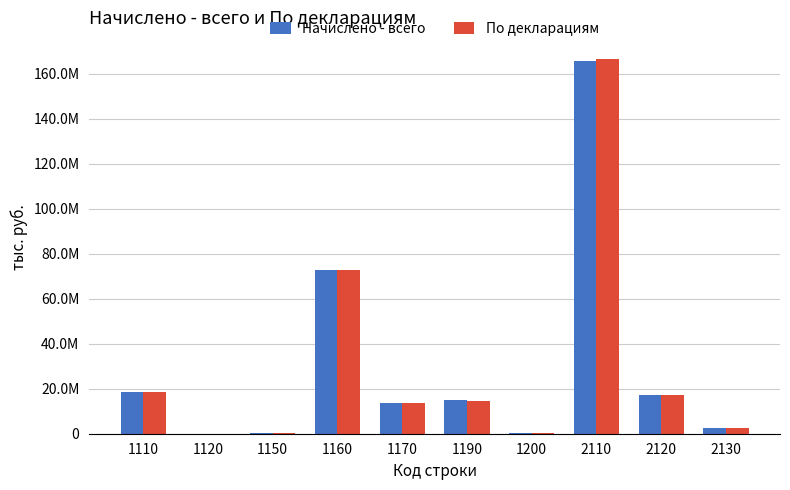

What are all the series names shown in the legend?

Начислено - всего, По декларациям